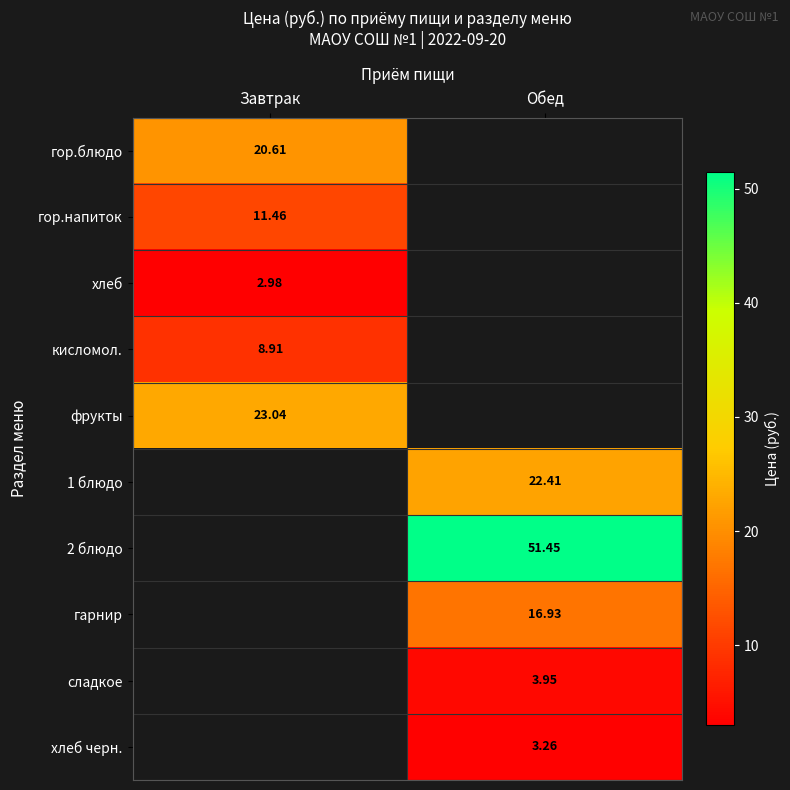

Is the value of гарнир at Обед greater than the value of сладкое at Обед?

Yes